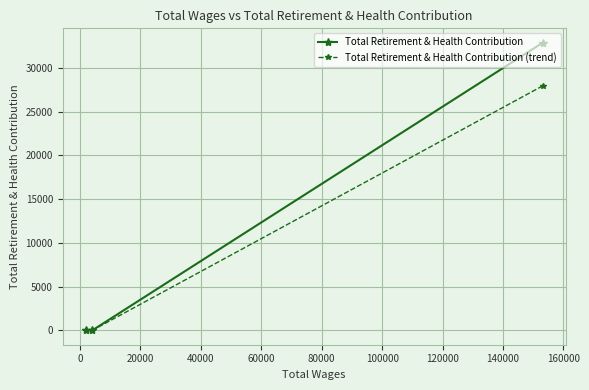

What is the highest value of the Total Retirement & Health Contribution (trend) series?

27954.8